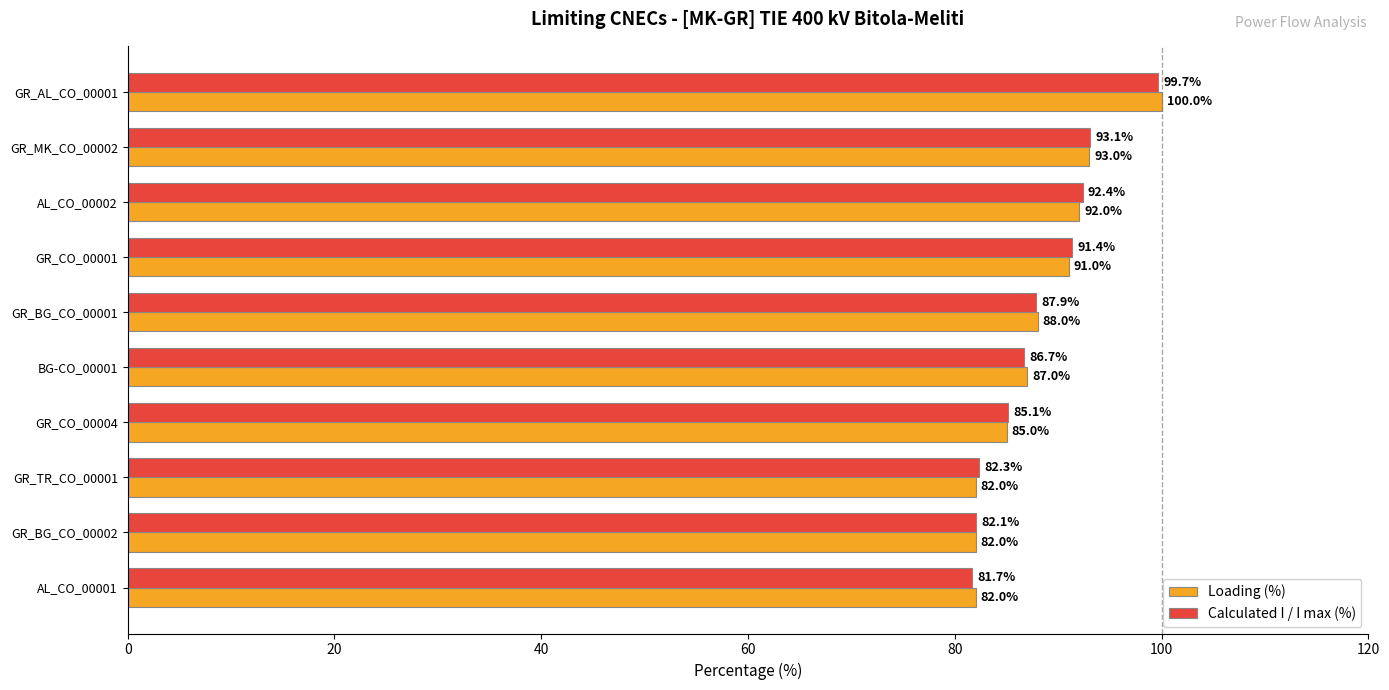

What is the difference between the second highest and minimum values in the Calculated I / I max (%) series?

11.4